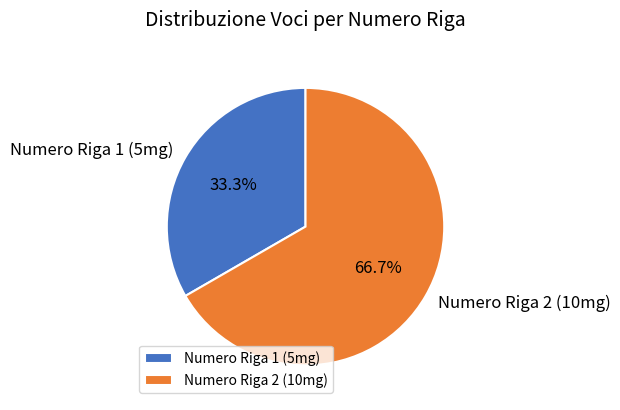

Which slice is the largest?

Numero Riga 2 (10mg)